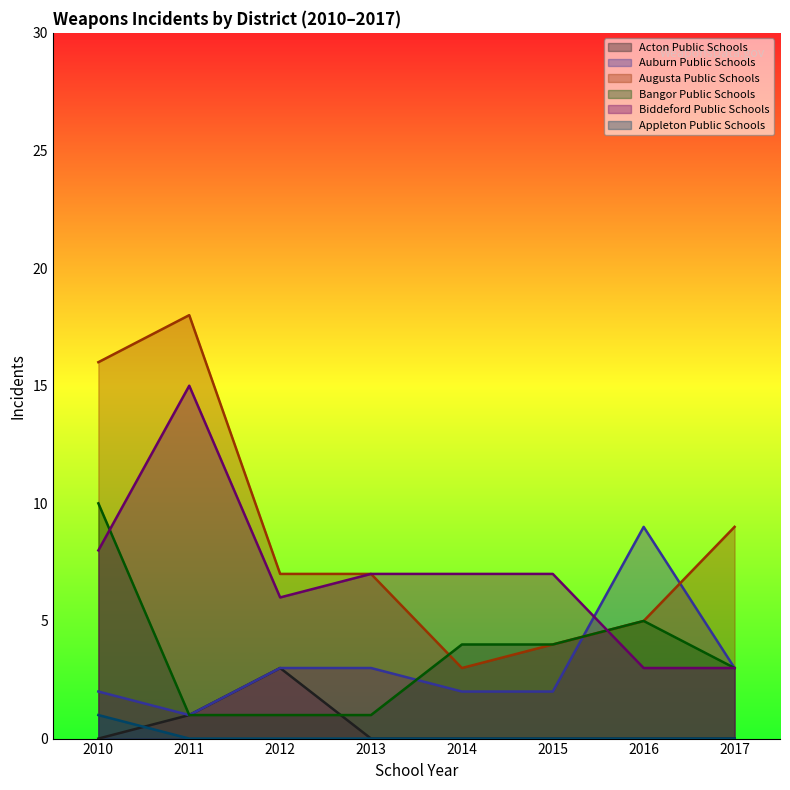

After their last crossing, which series has the higher values: Augusta Public Schools or Bangor Public Schools?

Bangor Public Schools